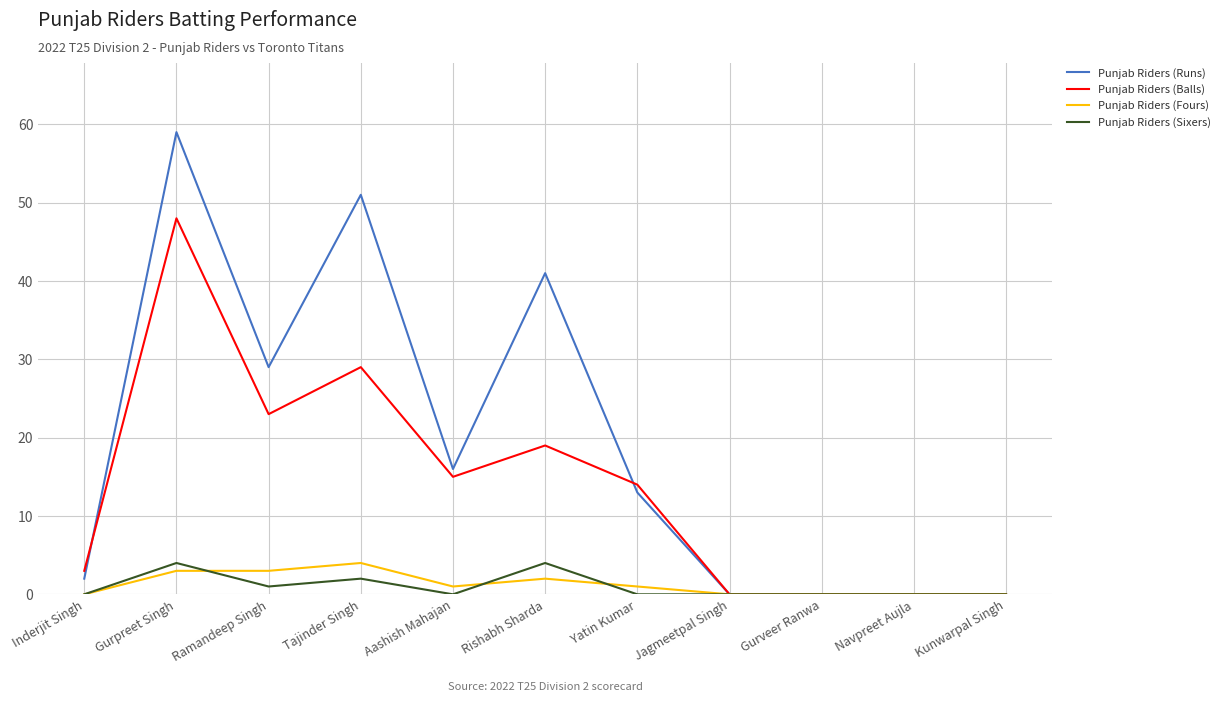

What is the difference between the maximum and second lowest values in the Punjab Riders (Sixers) series?

4